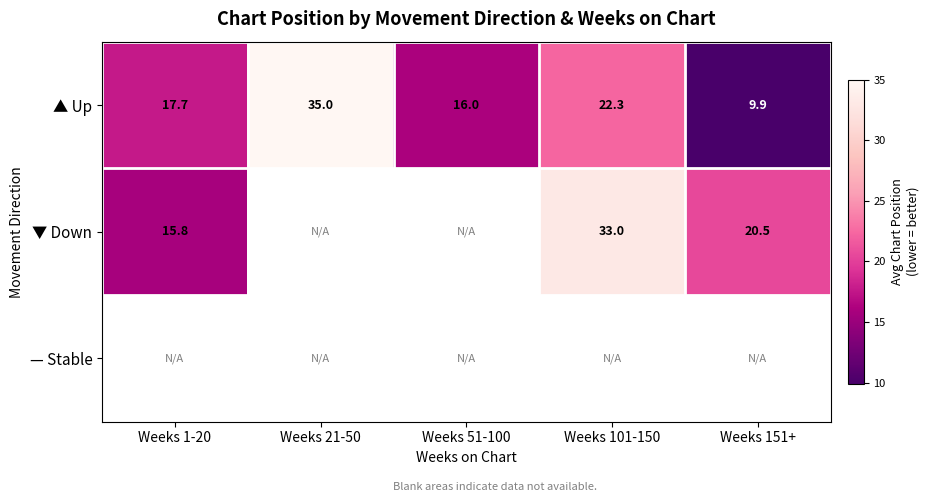

How many series are shown in this chart?

3